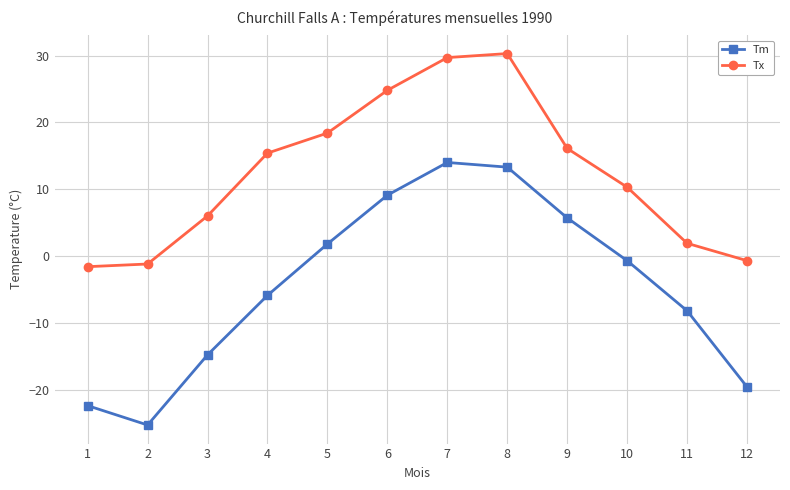

Is this an area chart (filled region under the line)?

No